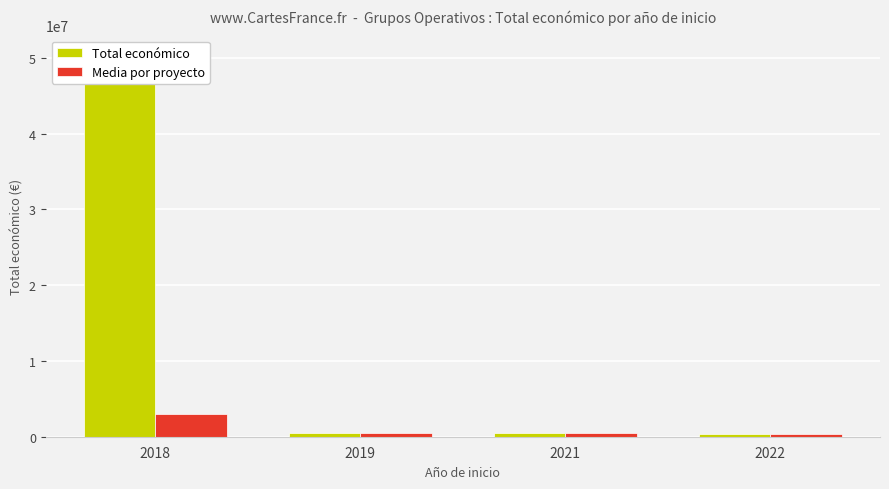

Is the value of Media por proyecto at 2019 greater than the value of Total económico at 2021?

Yes